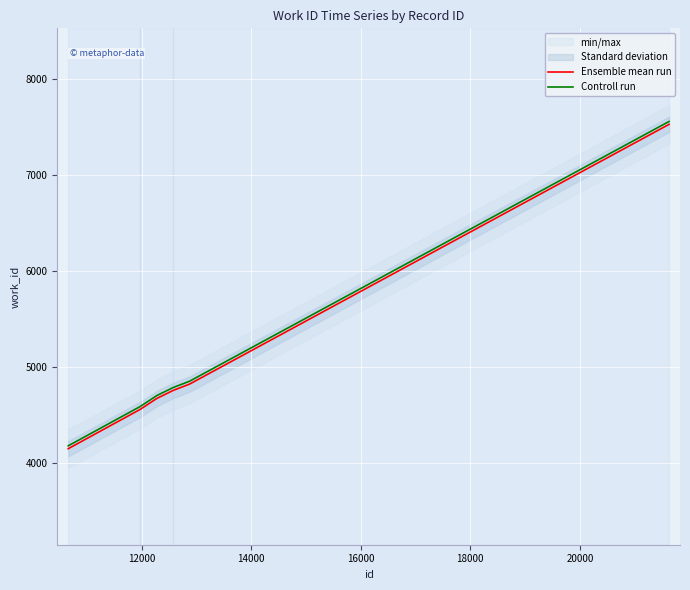

What is the lowest value of the Ensemble mean run series?

4146